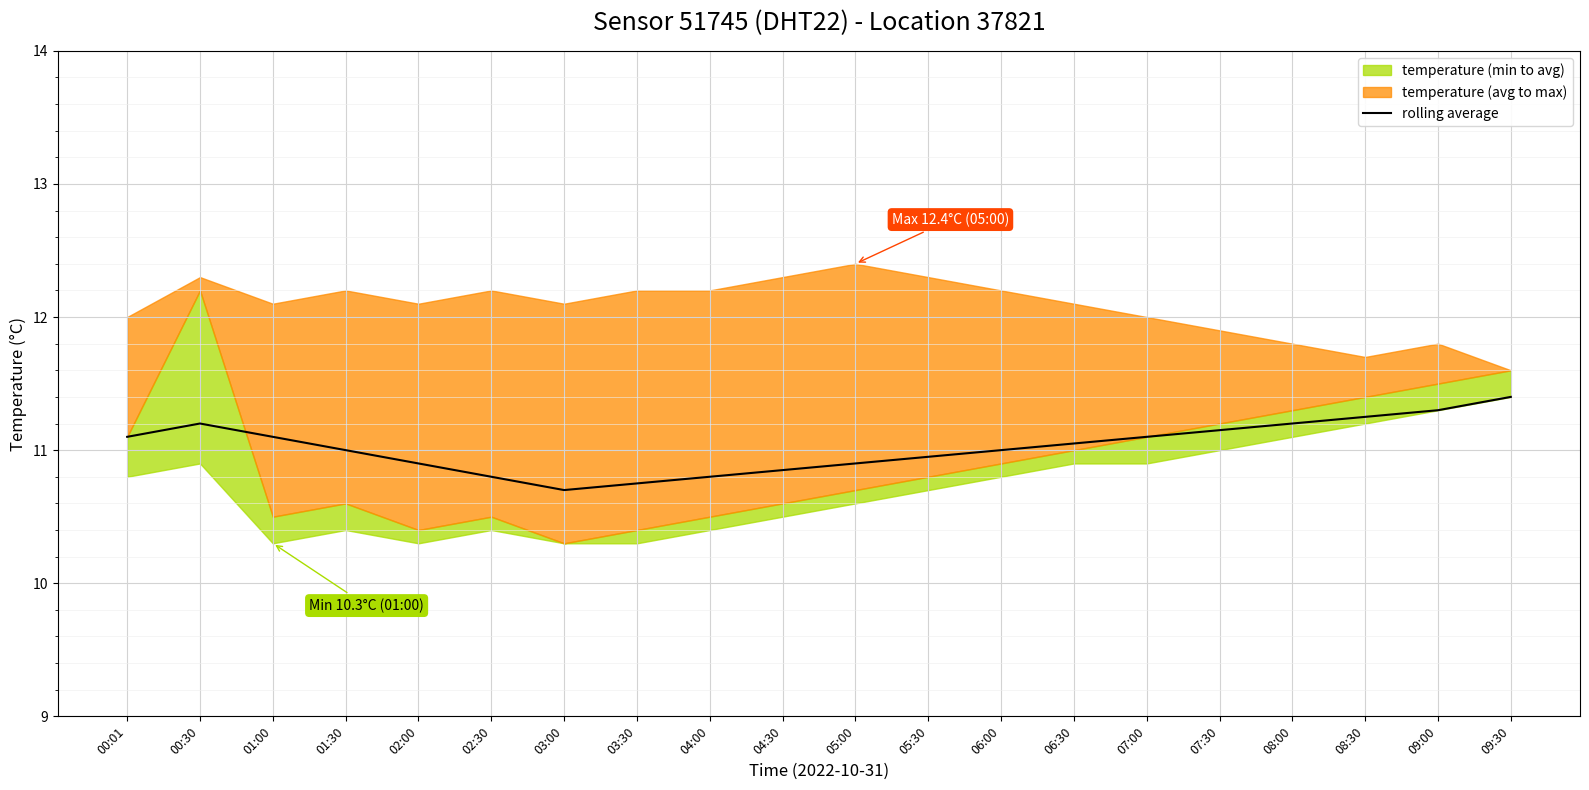

What is the change in value from 04:00 to 07:30?

+0.3